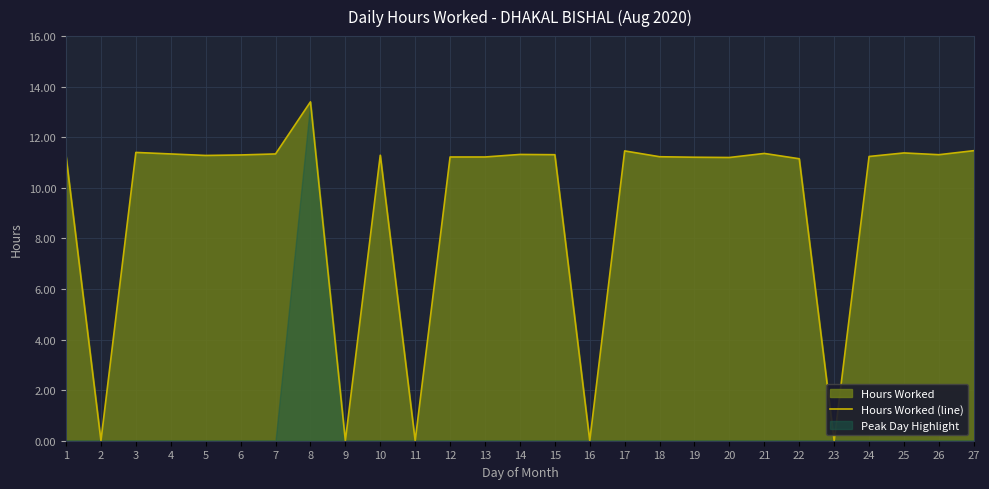

At which category does the data reach its first local peak?

3